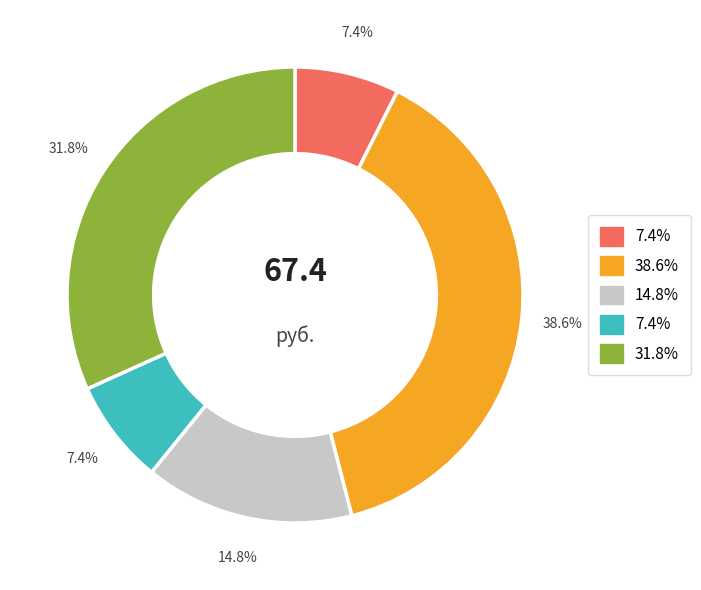

Does any single category account for the majority?

No